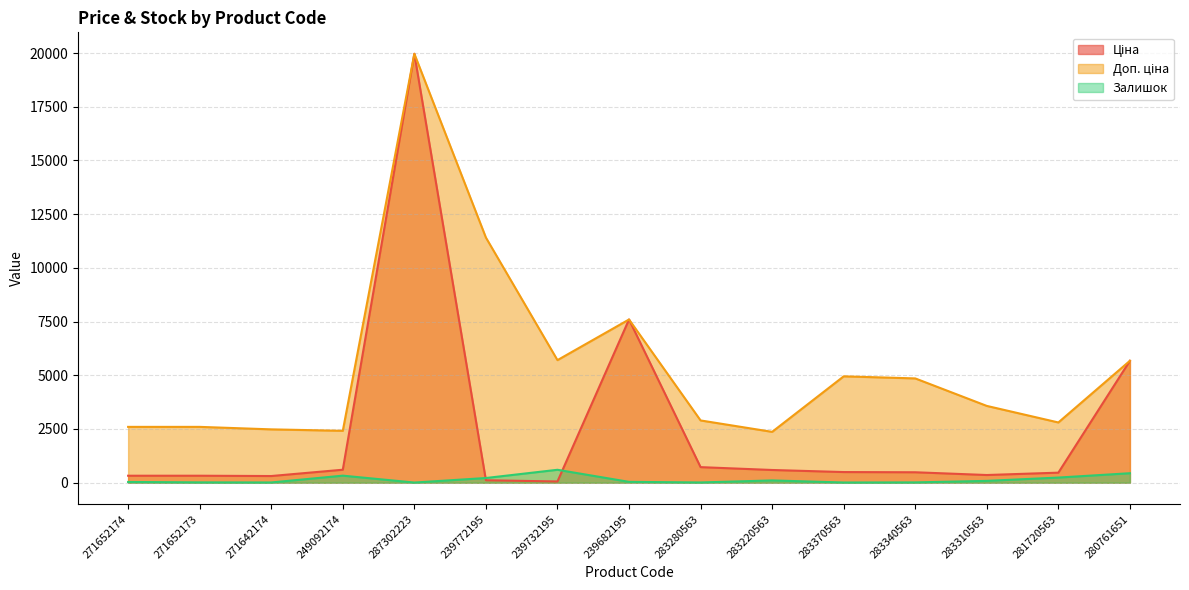

How many data points in Доп. ціна are less than 3573?

7